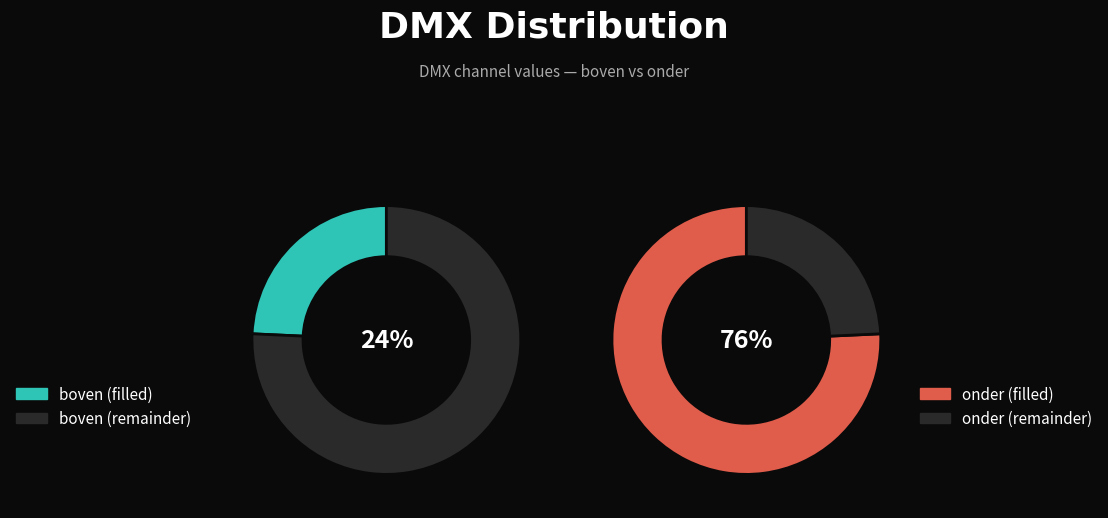

Rank the series by their average value, from lowest to highest.

boven, onder